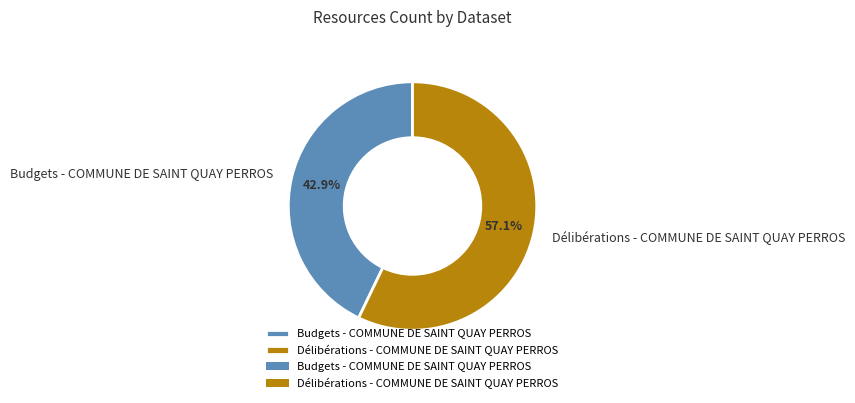

How many segments does this pie chart have?

2